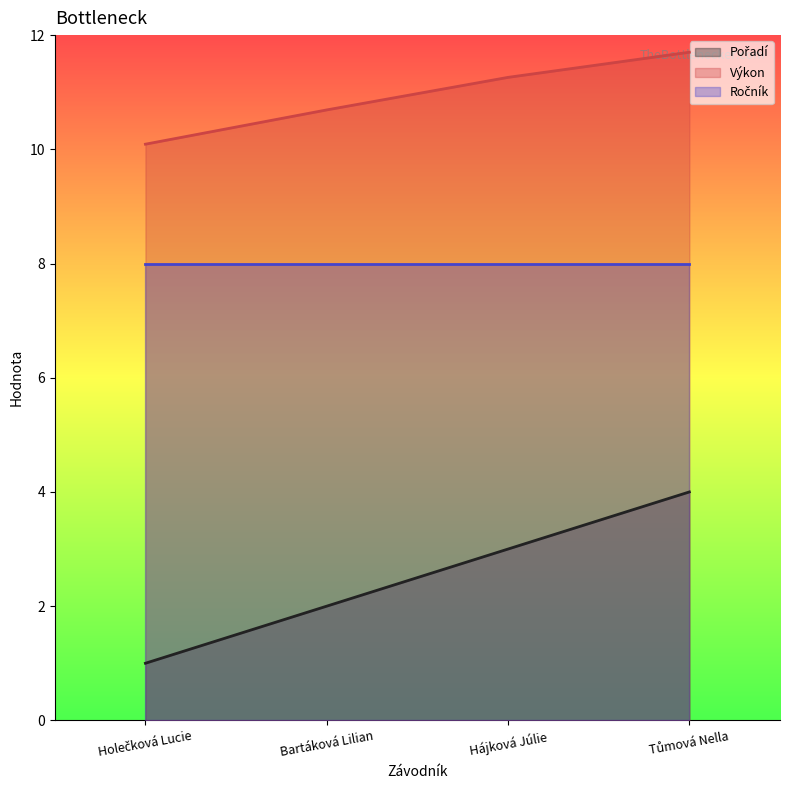

Count the number of data series in this chart.

3